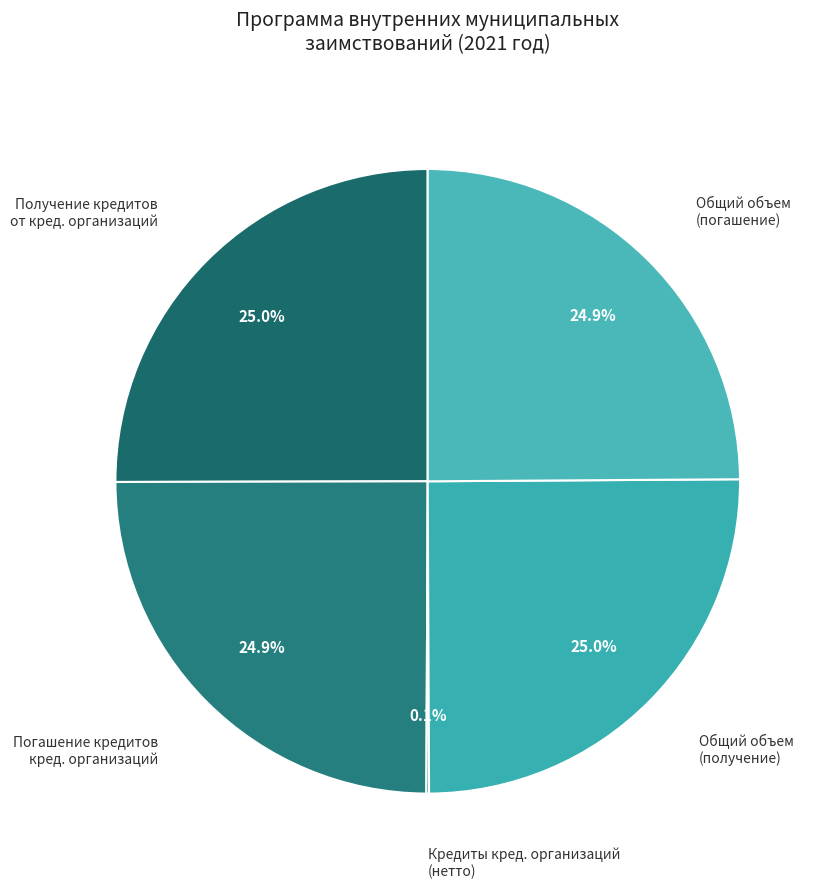

What percentage is NOT represented by Получение кредитов от кред. организаций?

75.0%